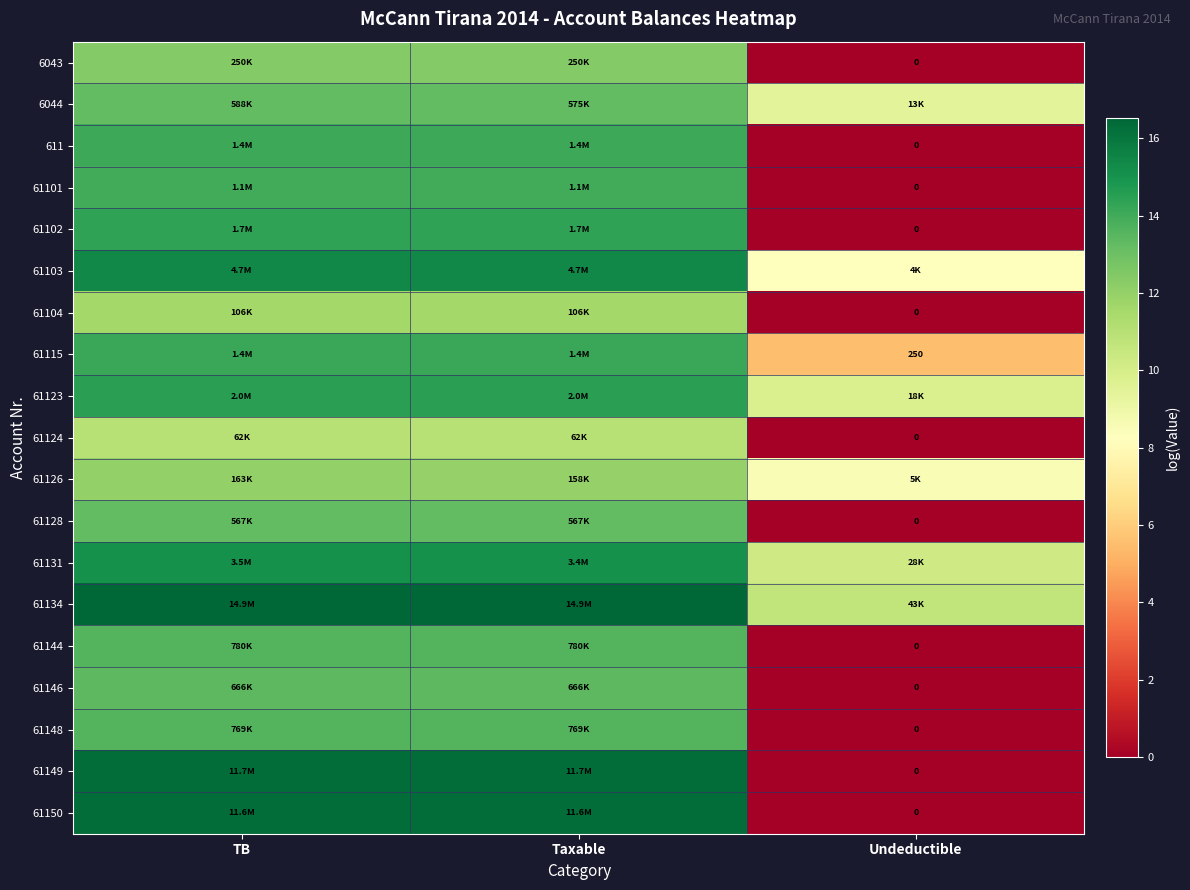

At how many categories does at least one series exceed 14?

2